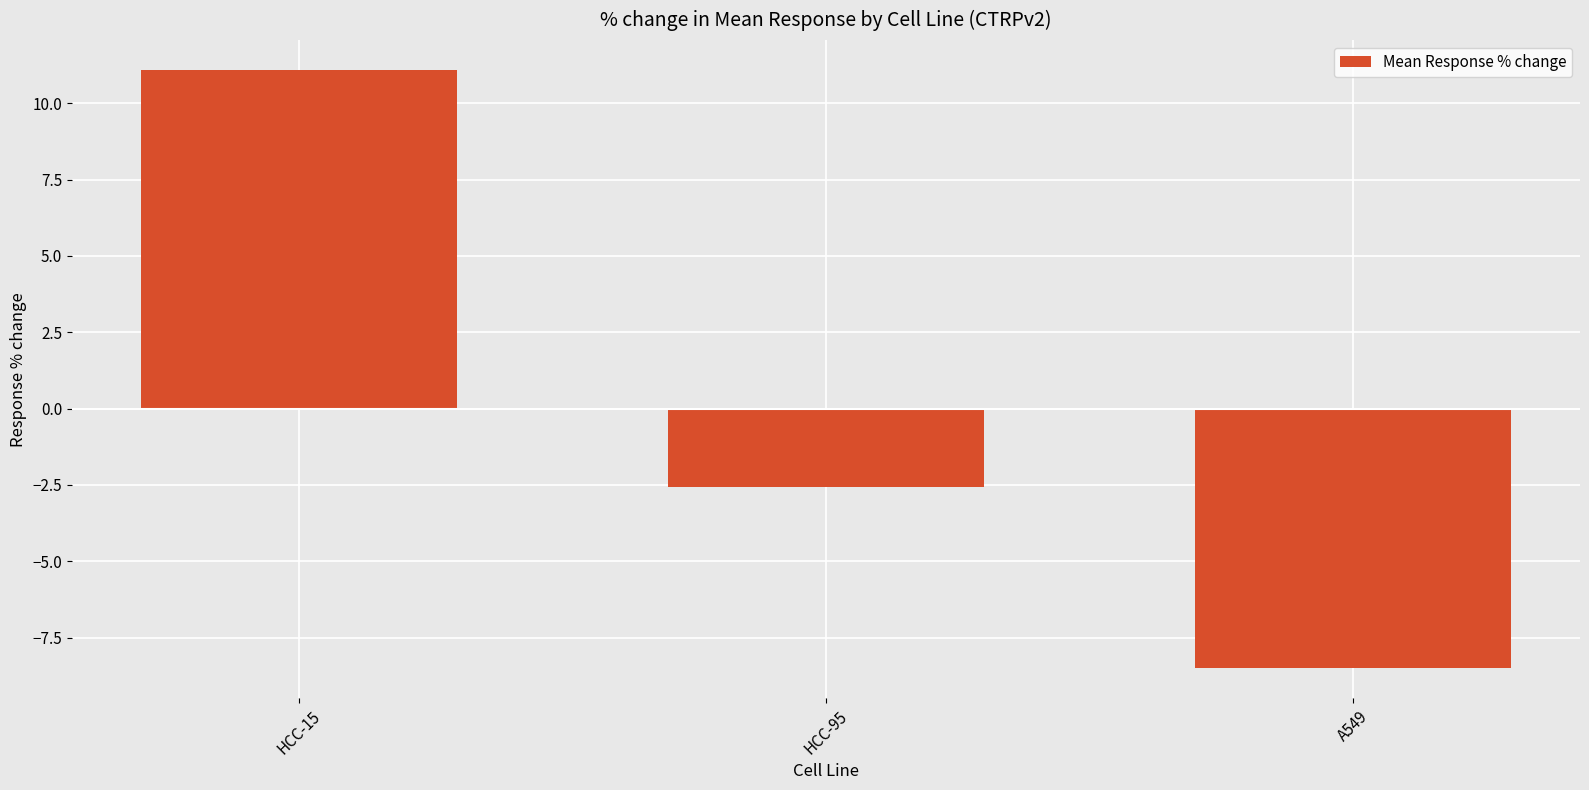

What is the change in value from HCC-15 to A549?

-19.6